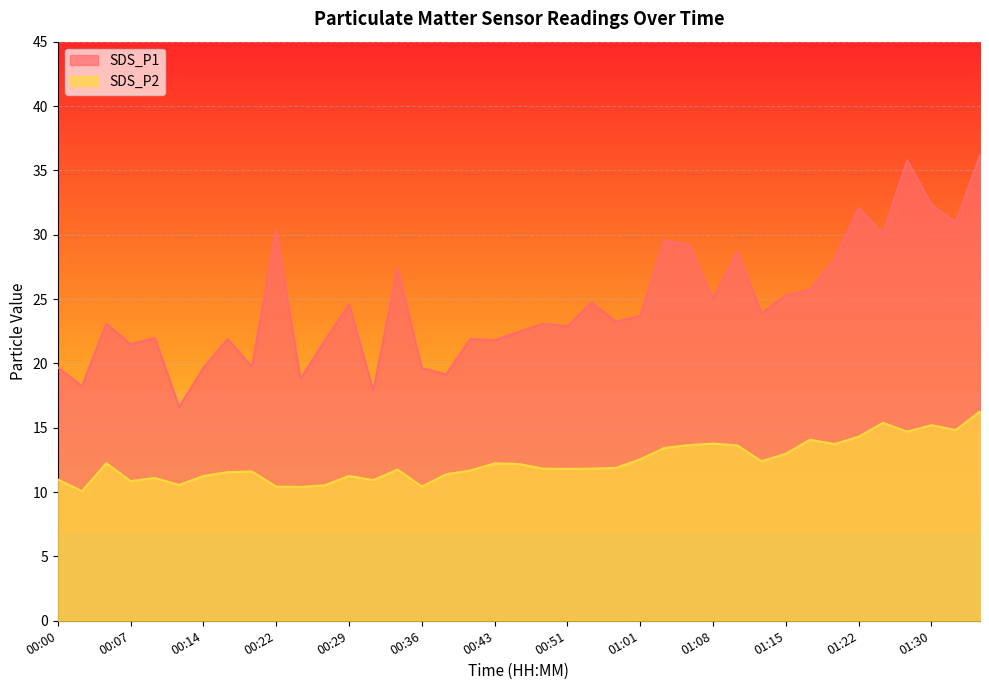

What is the average value of the SDS_P1 series?

24.6